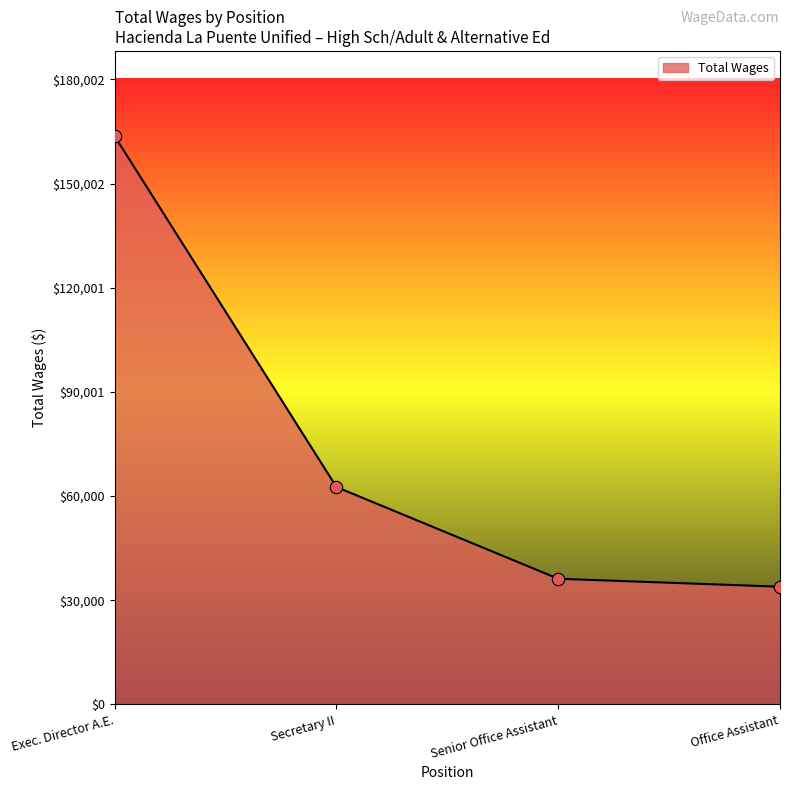

Which has a higher value, Secretary II or Exec. Director A.E.?

Exec. Director A.E.